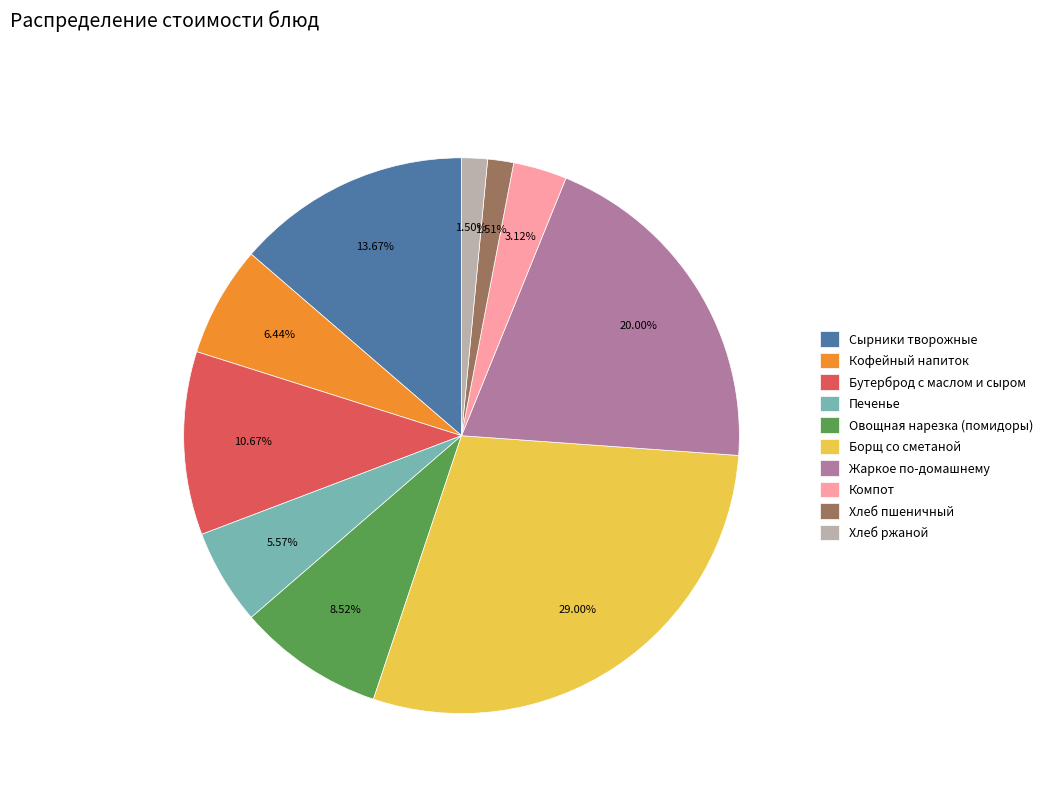

To the nearest percent, what percentage of the pie is Кофейный напиток?

6%